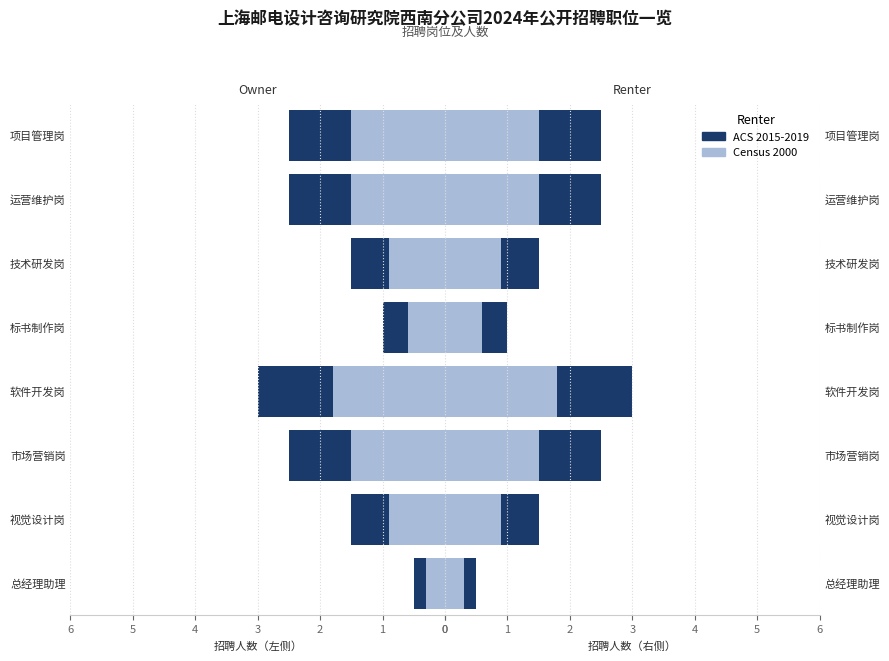

What is the value of the Census 2000 bar at the 3rd from the left?

1.5